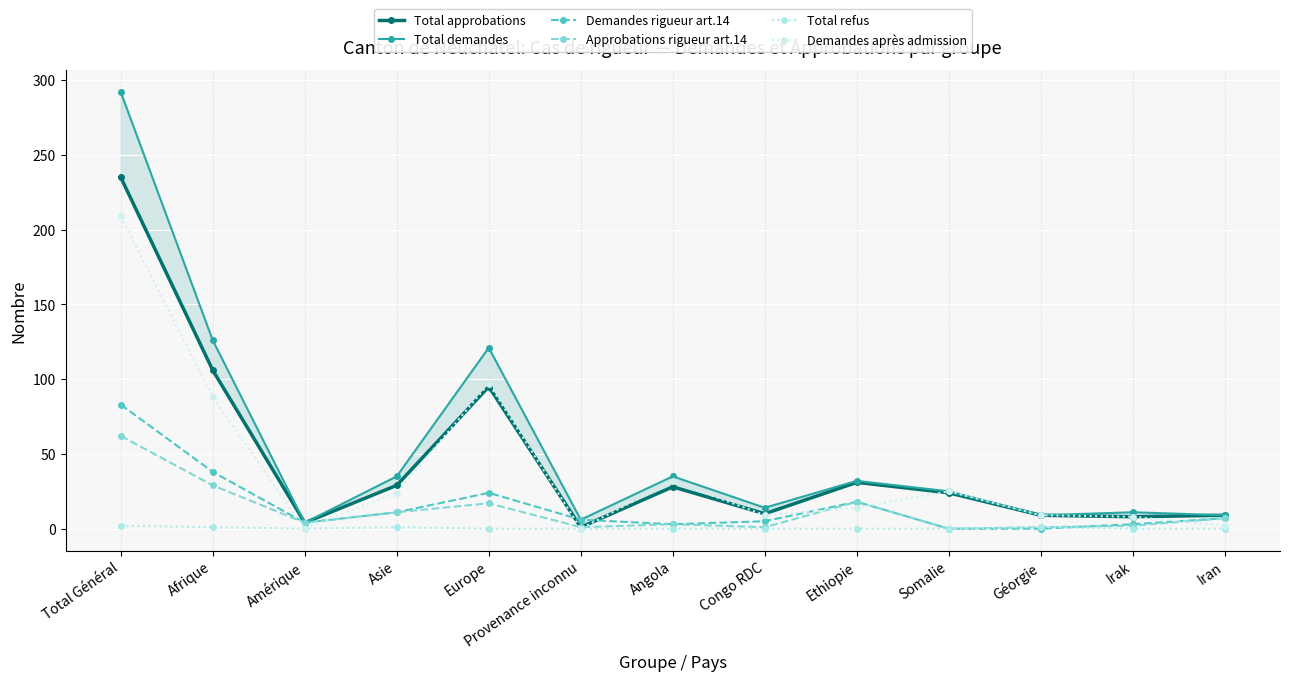

At which category is the sum across all series the highest?

Total Général